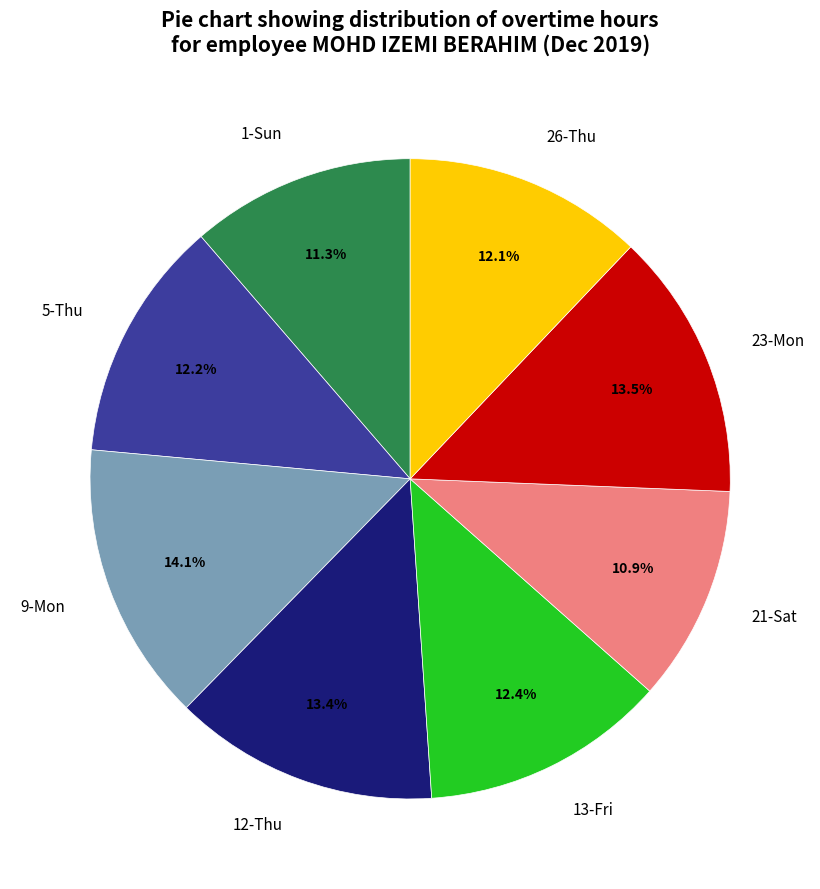

Between 1-Sun and 23-Mon, which is larger?

23-Mon